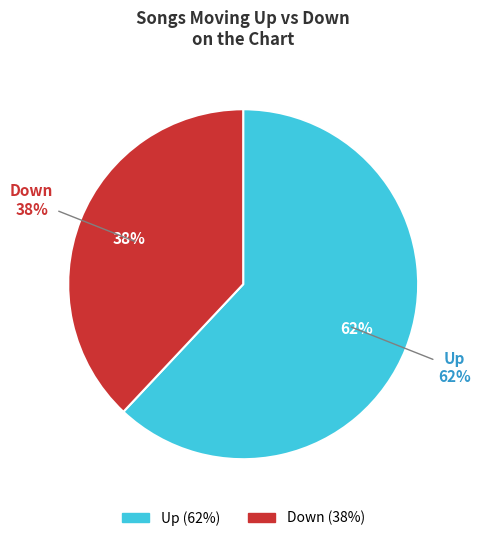

To the nearest percent, what is the difference between the up and down slice percentages?

24%